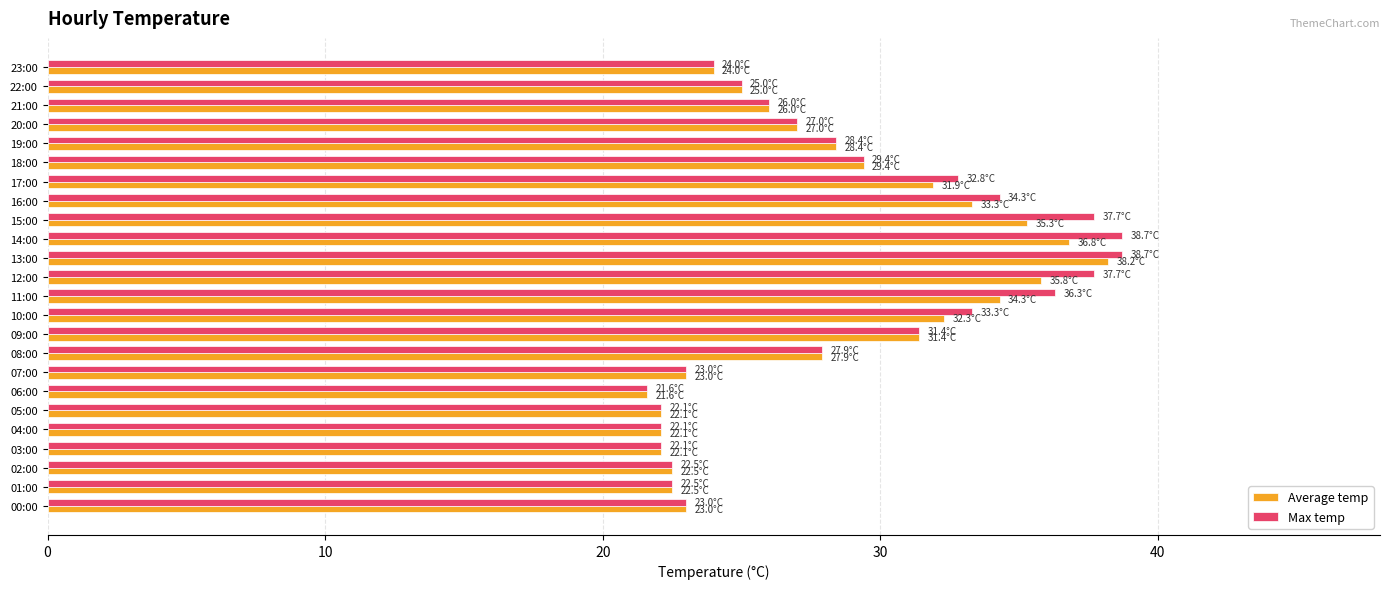

At which category is the sum across all series the highest?

13:00